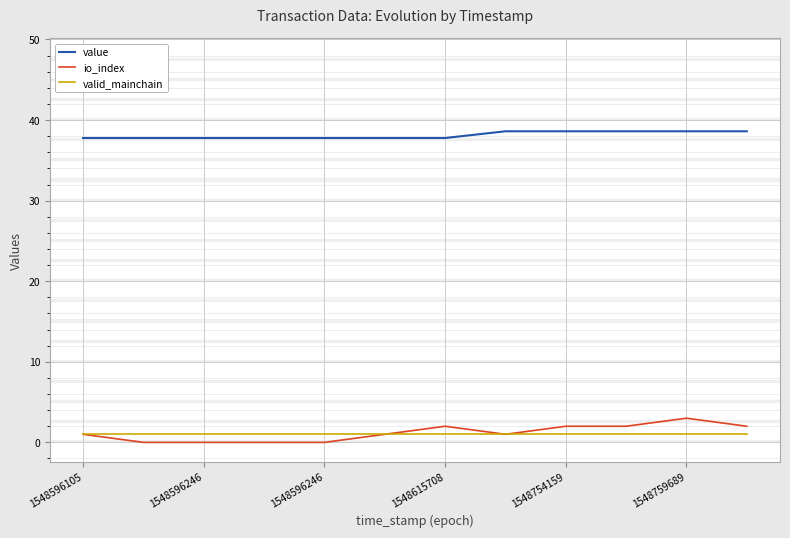

What is the difference between the maximum and minimum values in the io_index series?

3.0